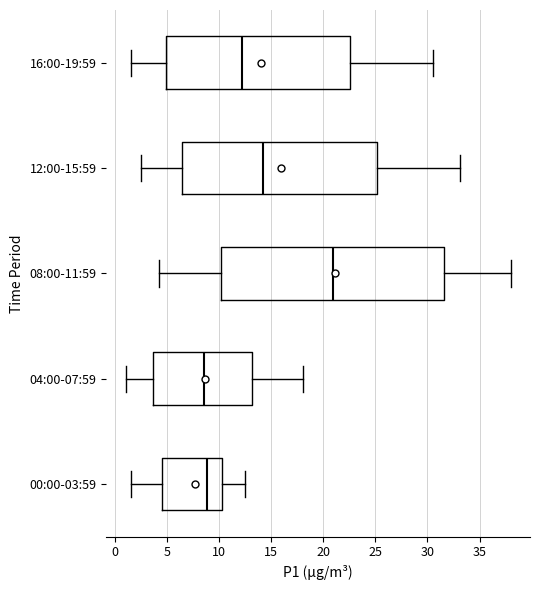

Comparing the boxes themselves (not the whiskers), which one is the widest?

08:00-11:59